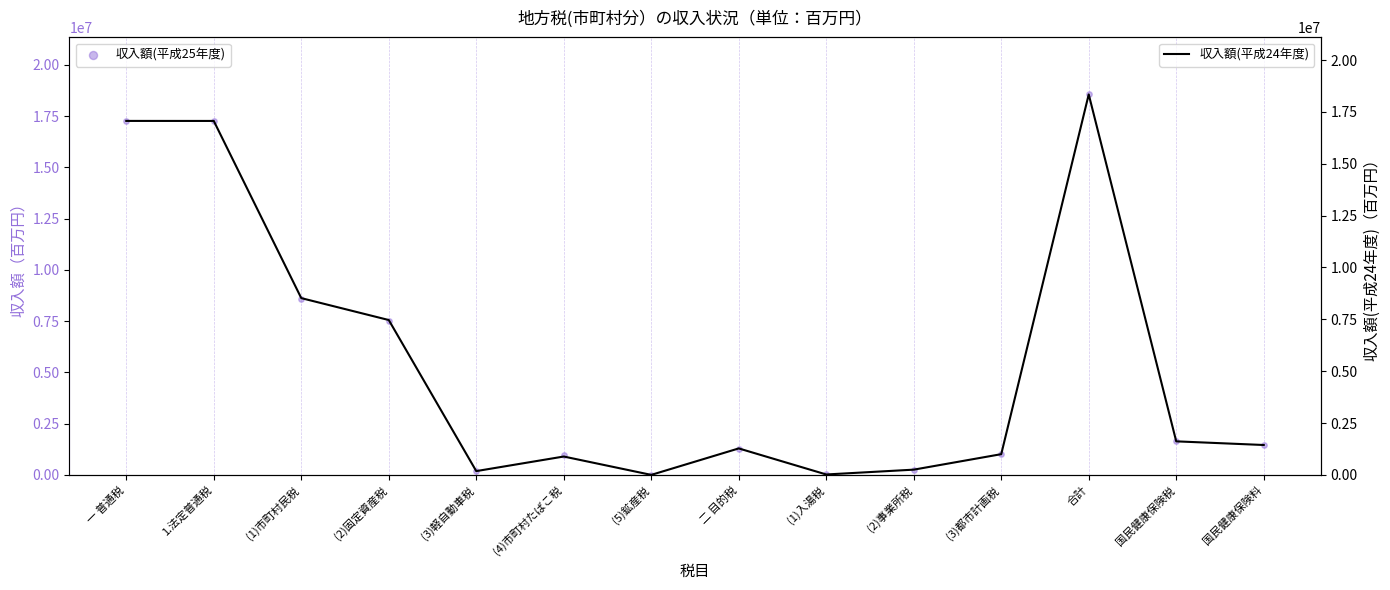

Is the value of 収入額(平成25年度) at 合計 greater than the value of 収入額(平成24年度) at (5)鉱産税?

Yes